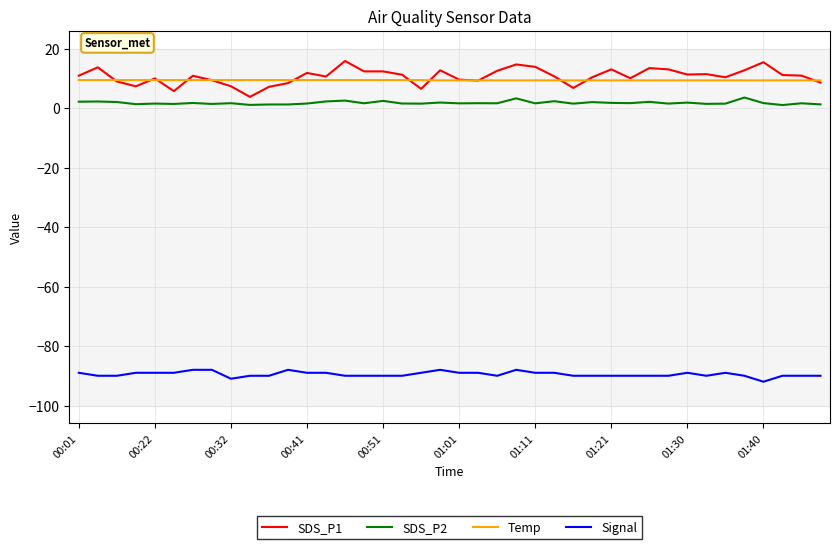

Rank the series by their maximum value, from highest to lowest.

SDS_P1, Temp, SDS_P2, Signal